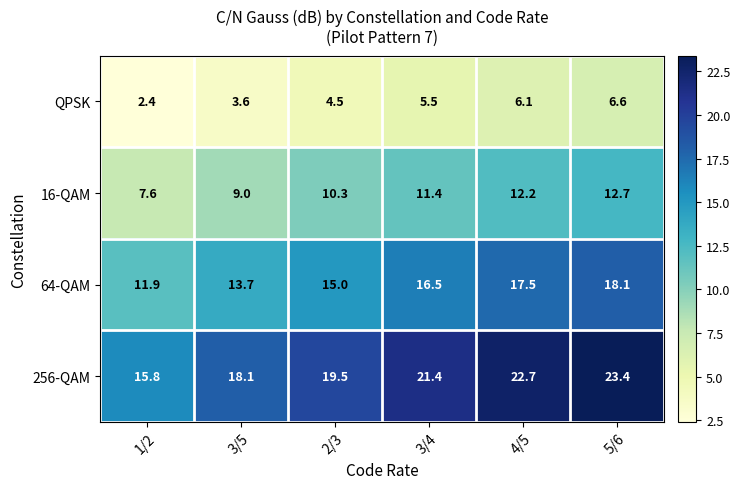

Which label corresponds to the smallest value in the chart?

1/2